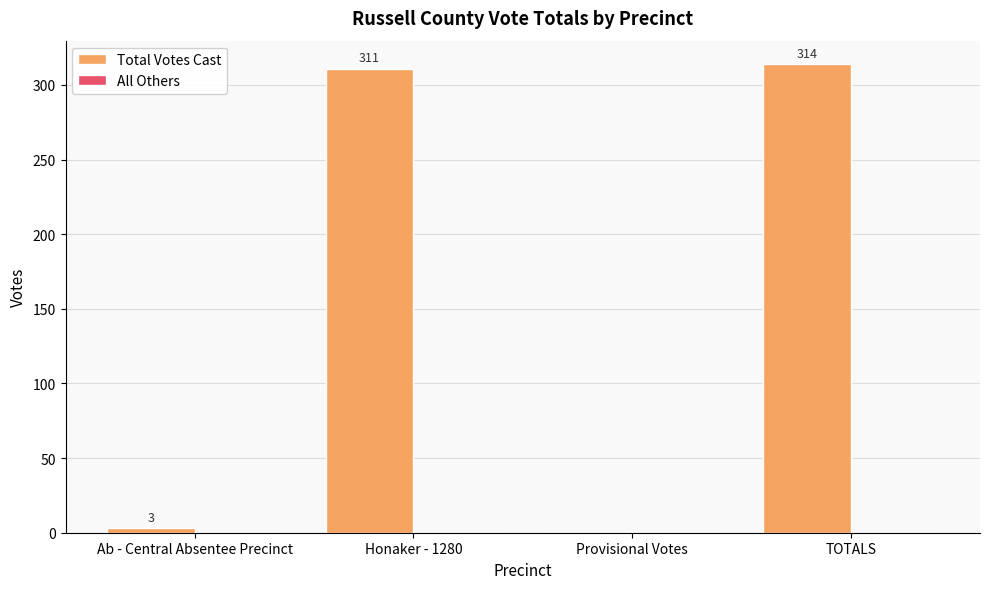

The chart shows a value of 464 at TOTALS. True or false?

False